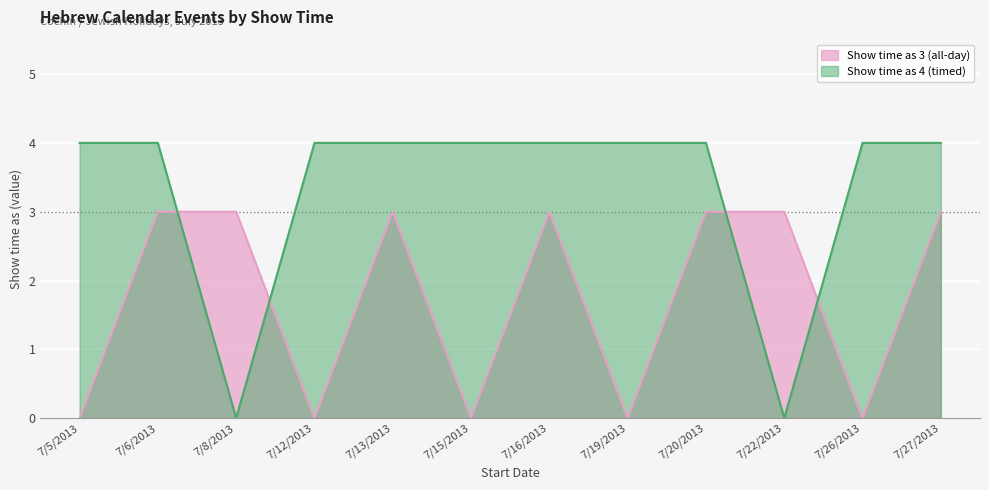

How many data points in Show time as 4 (timed) are less than 4?

2